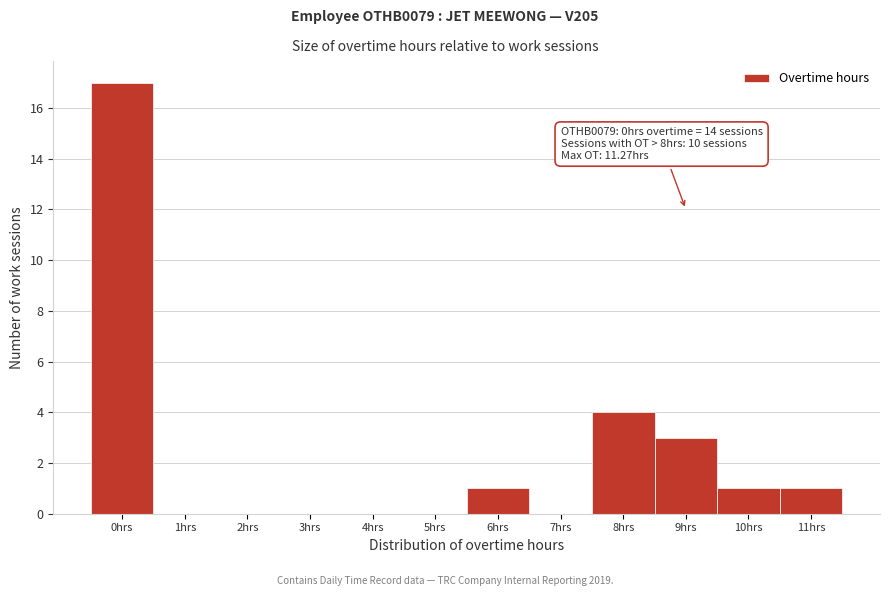

Reading left to right, transcribe all the data shown in this chart.

0hrs=17	1hrs=0	2hrs=0	3hrs=0	4hrs=0	5hrs=0	6hrs=1	7hrs=0	8hrs=4	9hrs=3	10hrs=1	11hrs=1